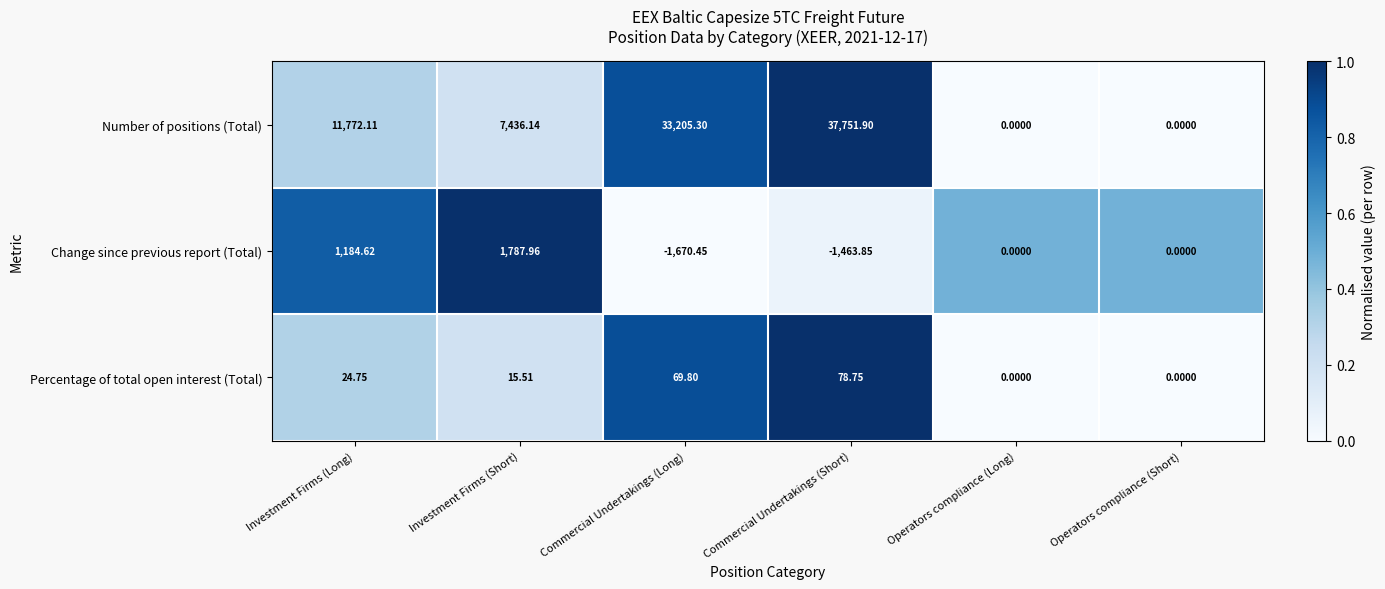

List the series in order of their peak value, highest first.

Number of positions (Total), Change since previous report (Total), Percentage of total open interest (Total)